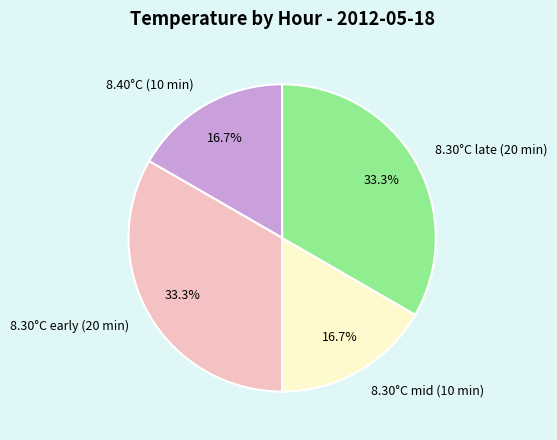

What portion of the pie excludes 8.40°C (10 min)?

83.3%